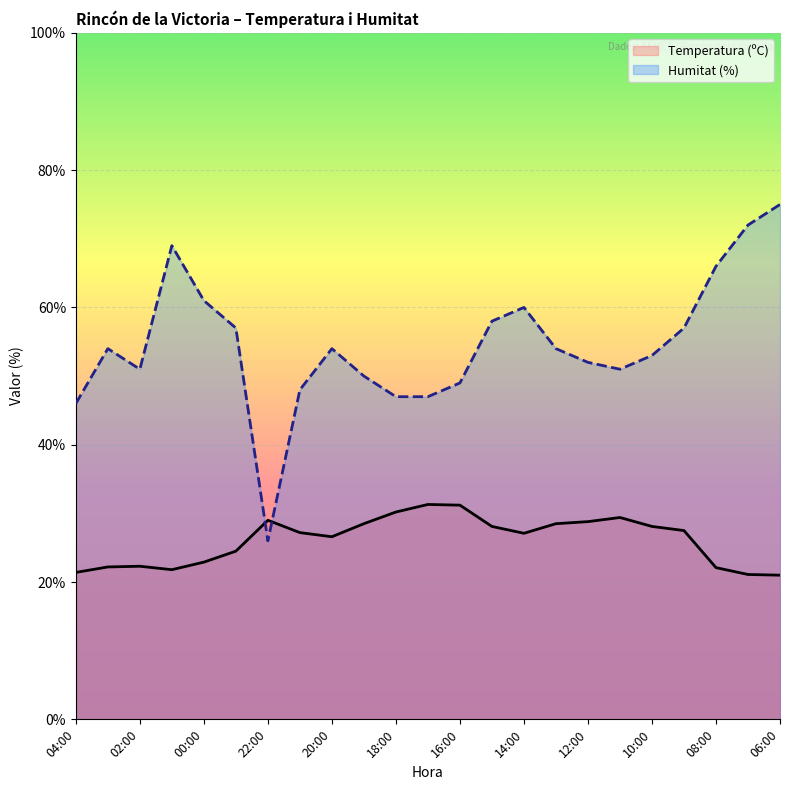

What position from the left is 19?

20